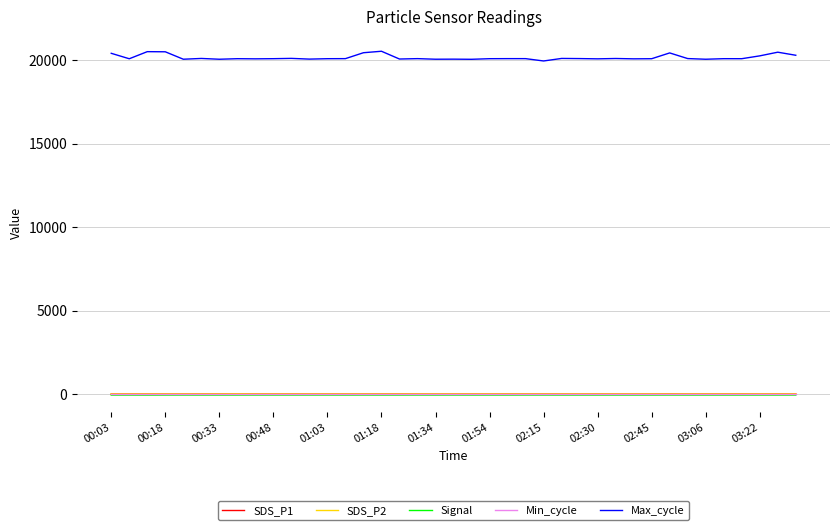

Which series has the largest total across all categories?

Max_cycle